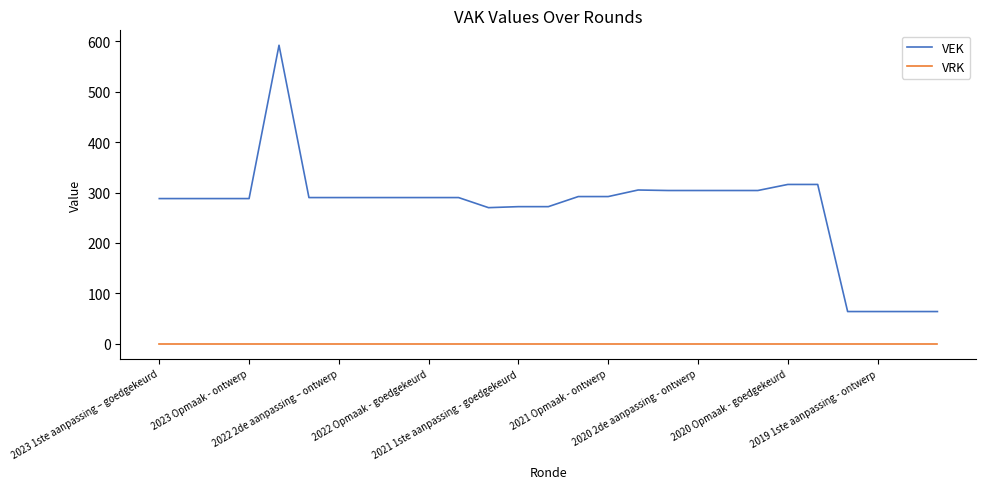

List the series in order of their peak value, highest first.

VEK, VRK